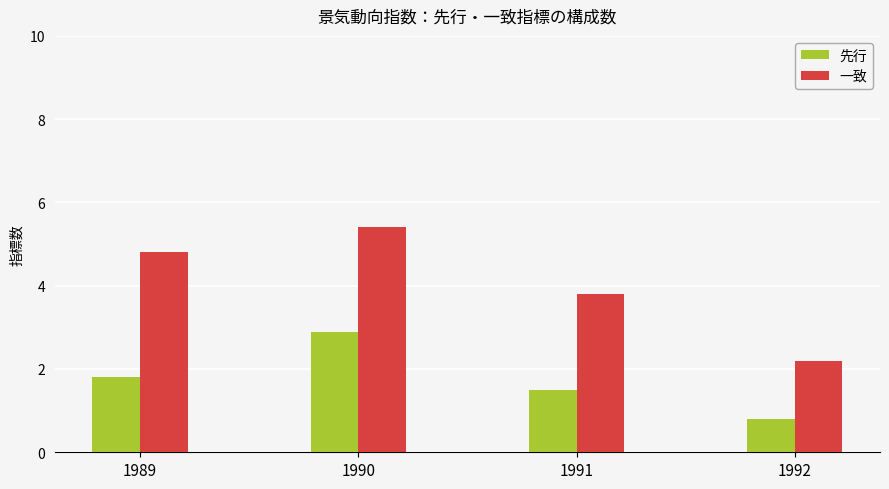

Where is 先行 nearest to the value 1?

1992